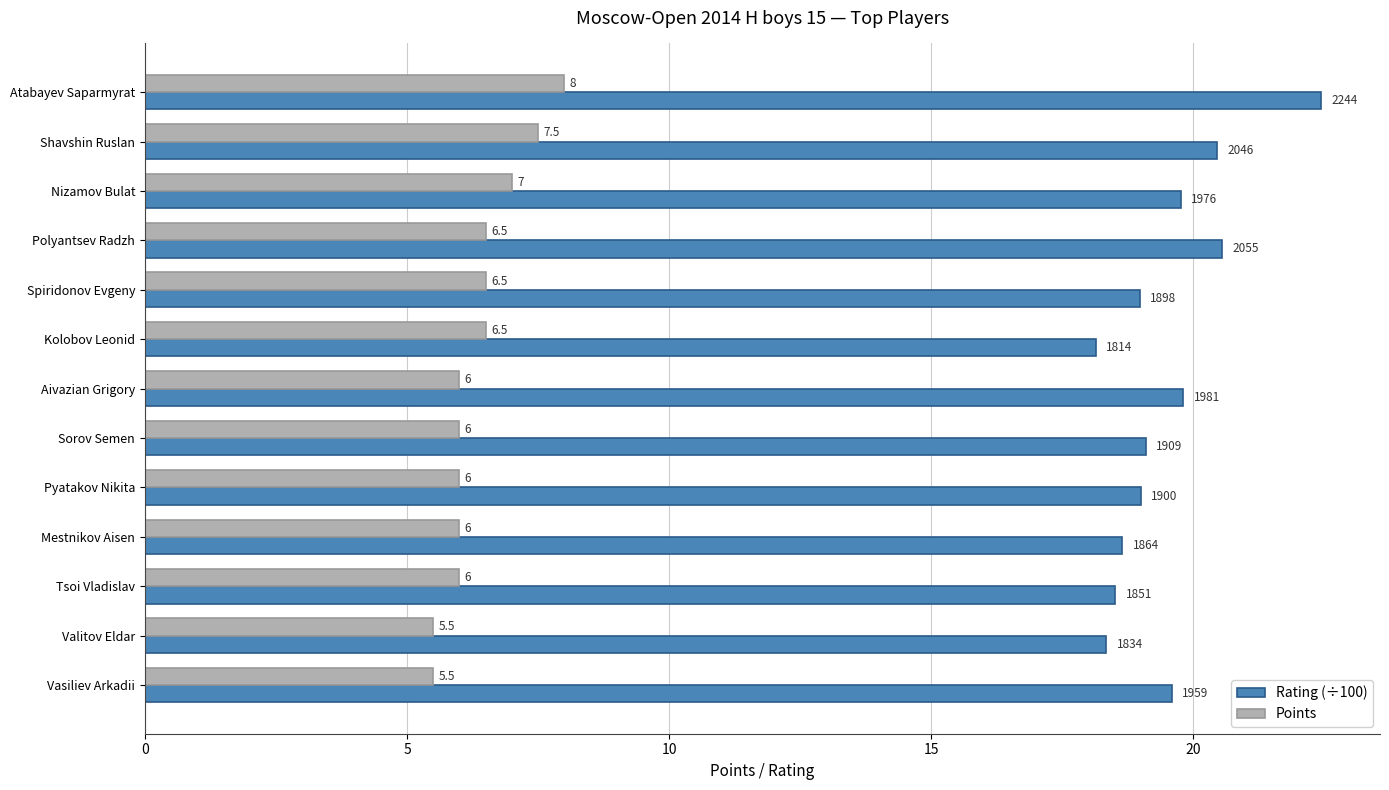

The Rating (÷100) series shows 22.4 at Atabayev Saparmyrat. True or false?

True